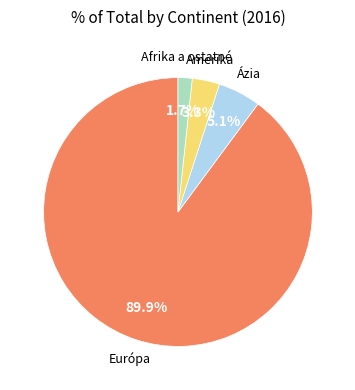

Is there any slice that represents more than half of the pie?

Yes